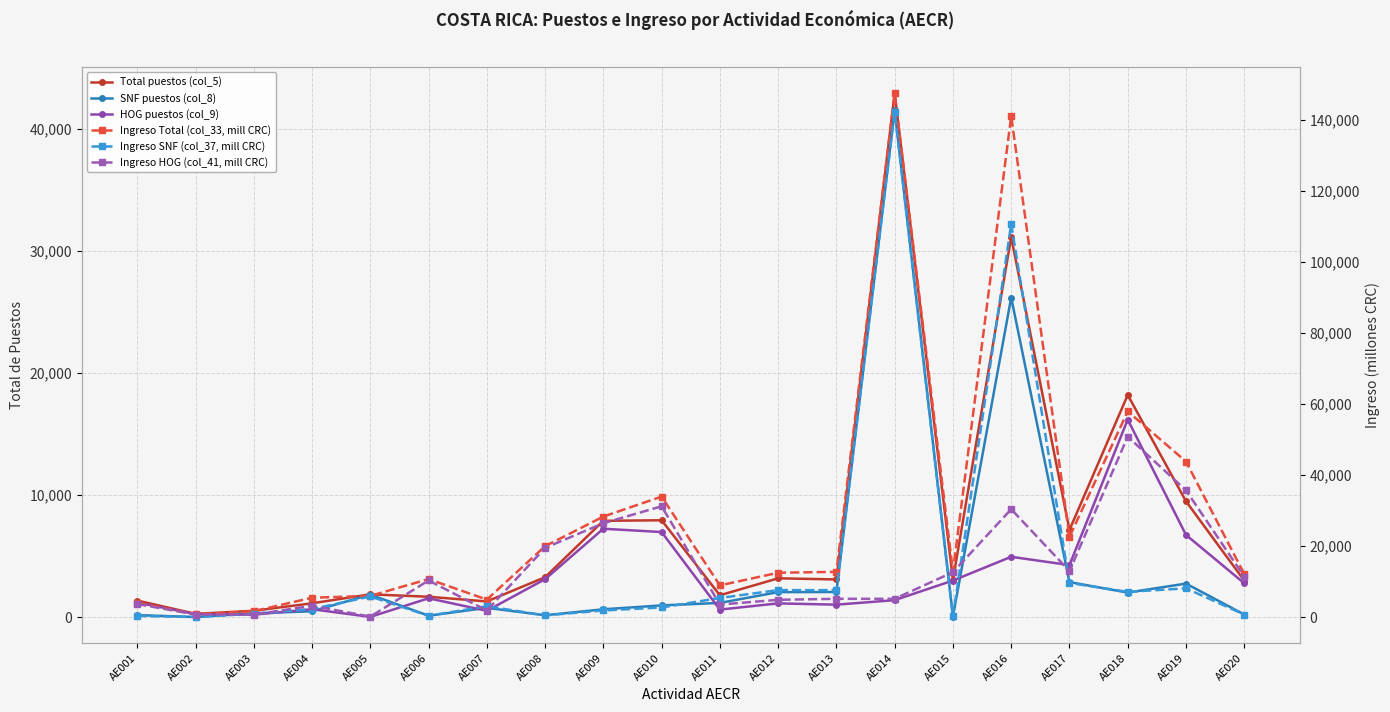

What is the difference between the highest and lowest values at AE019?

41085.8